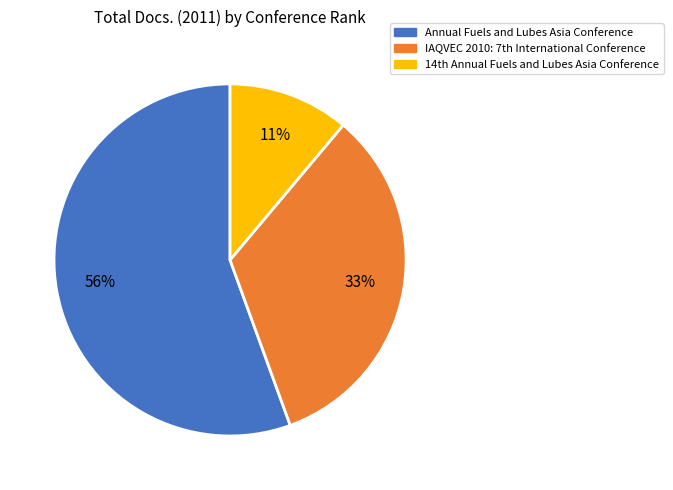

Is there a majority slice in this chart?

Yes